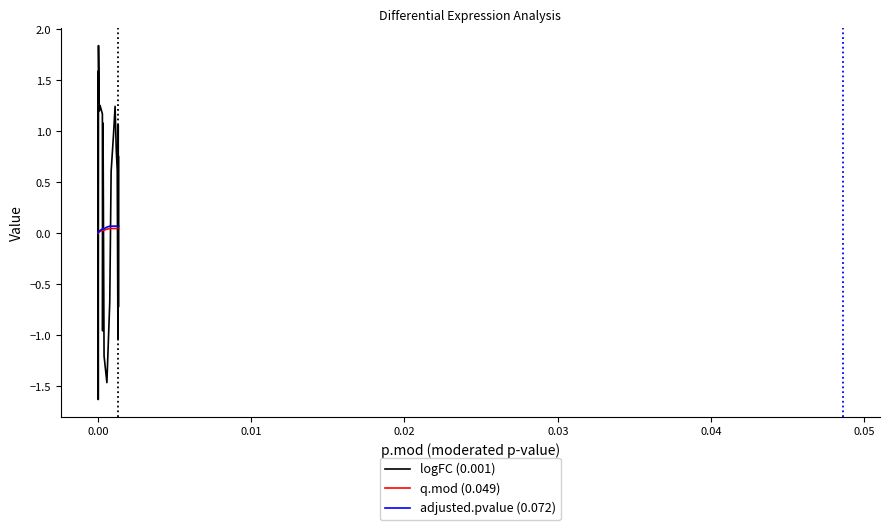

Which series has the largest range (max minus min)?

logFC (0.001)